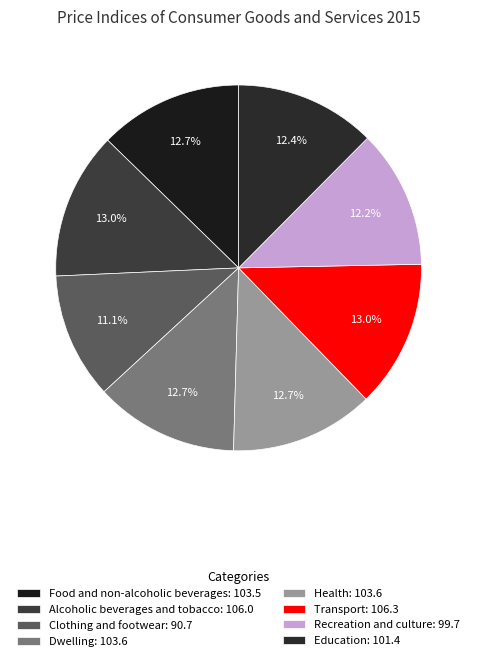

What portion of the pie excludes Education?

87.6%